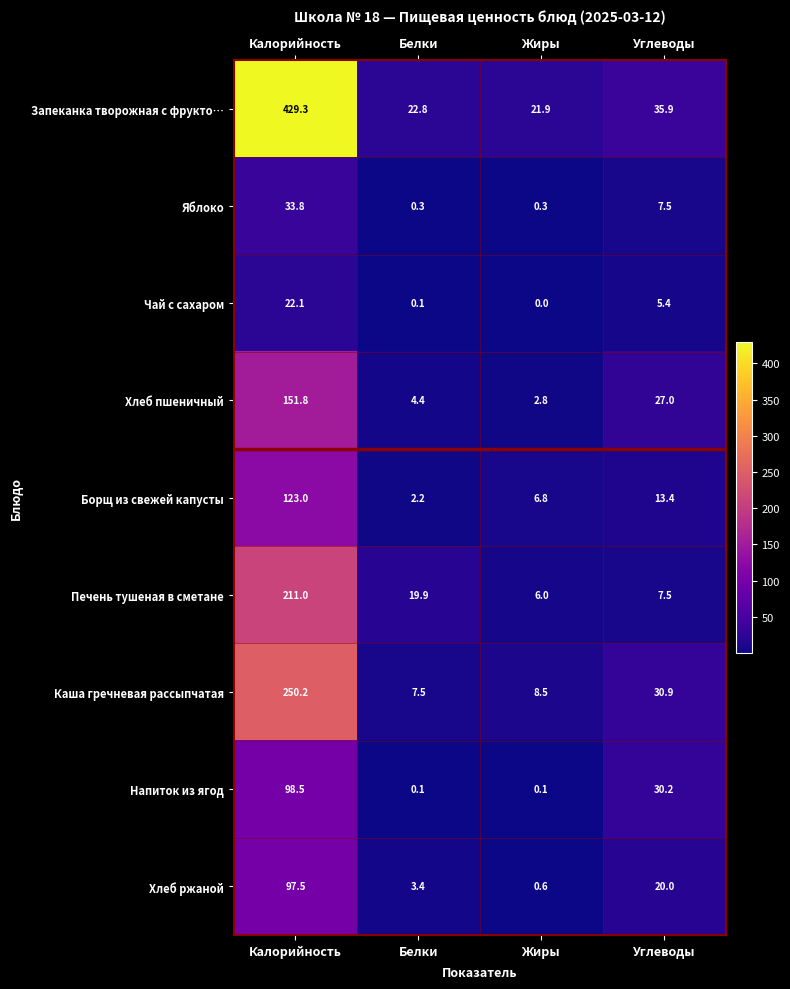

What is the sum of all Хлеб пшеничный values?

186.0